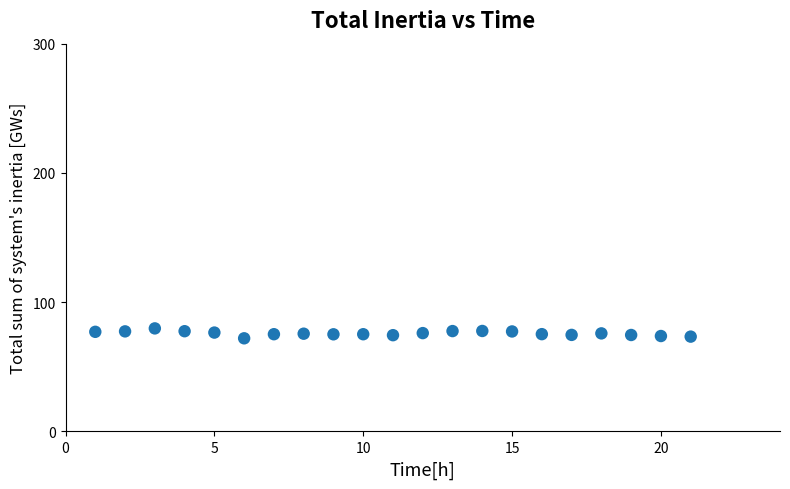

What is the range of Y values (max minus min)?

7.7